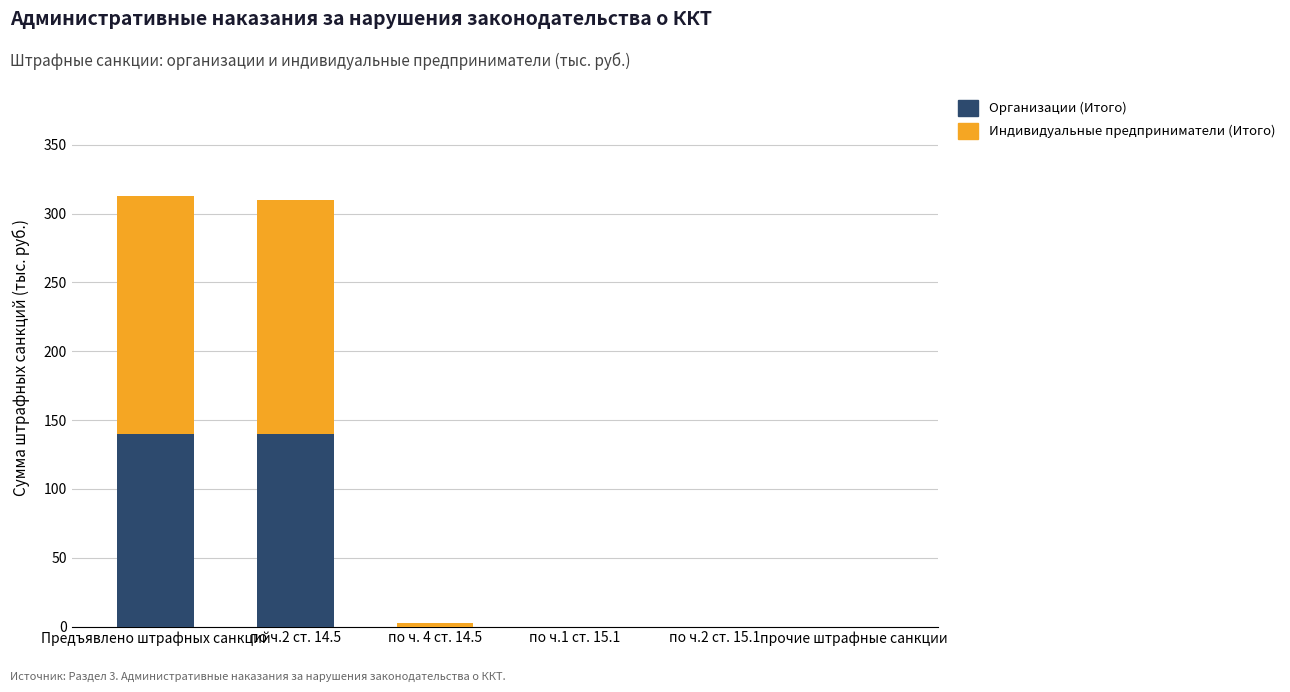

The value of Организации (Итого) at Предъявлено штрафных санкций is 140. True or false?

True